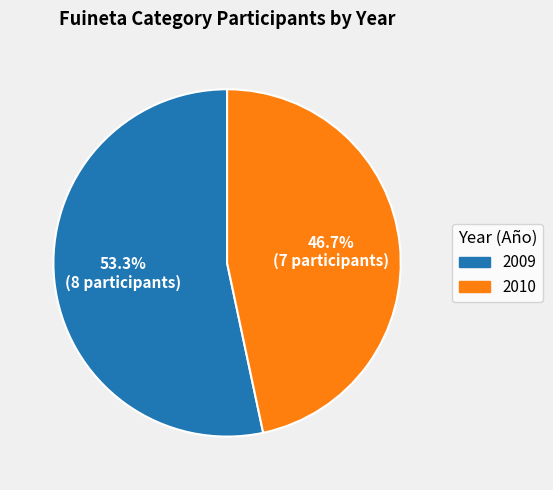

Which category has the biggest portion of the pie?

2009